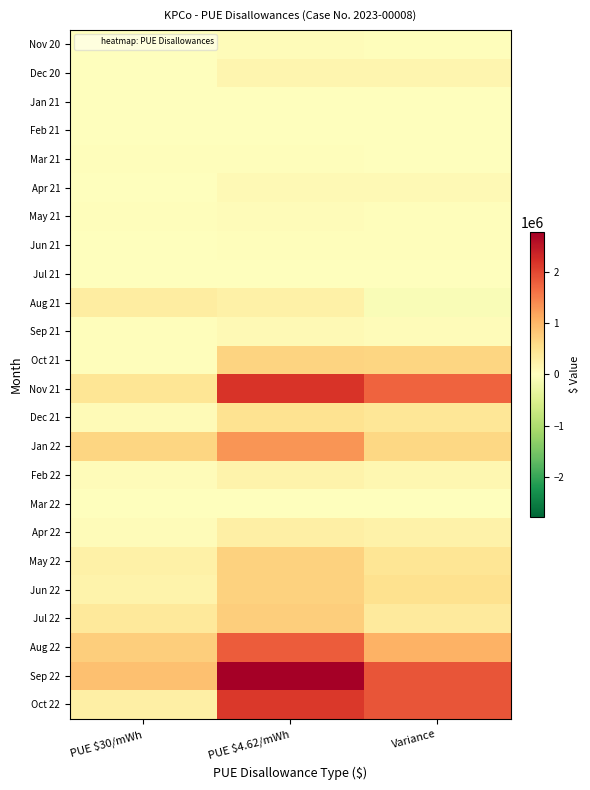

What is the difference between the highest and lowest values at Variance?

1948156